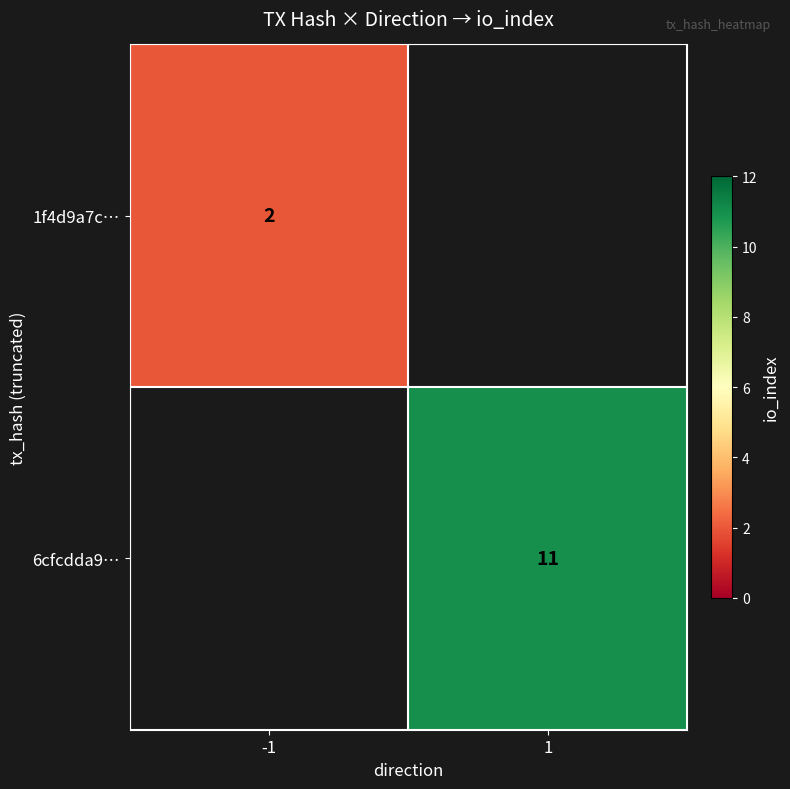

How many distinct data groups are displayed?

2